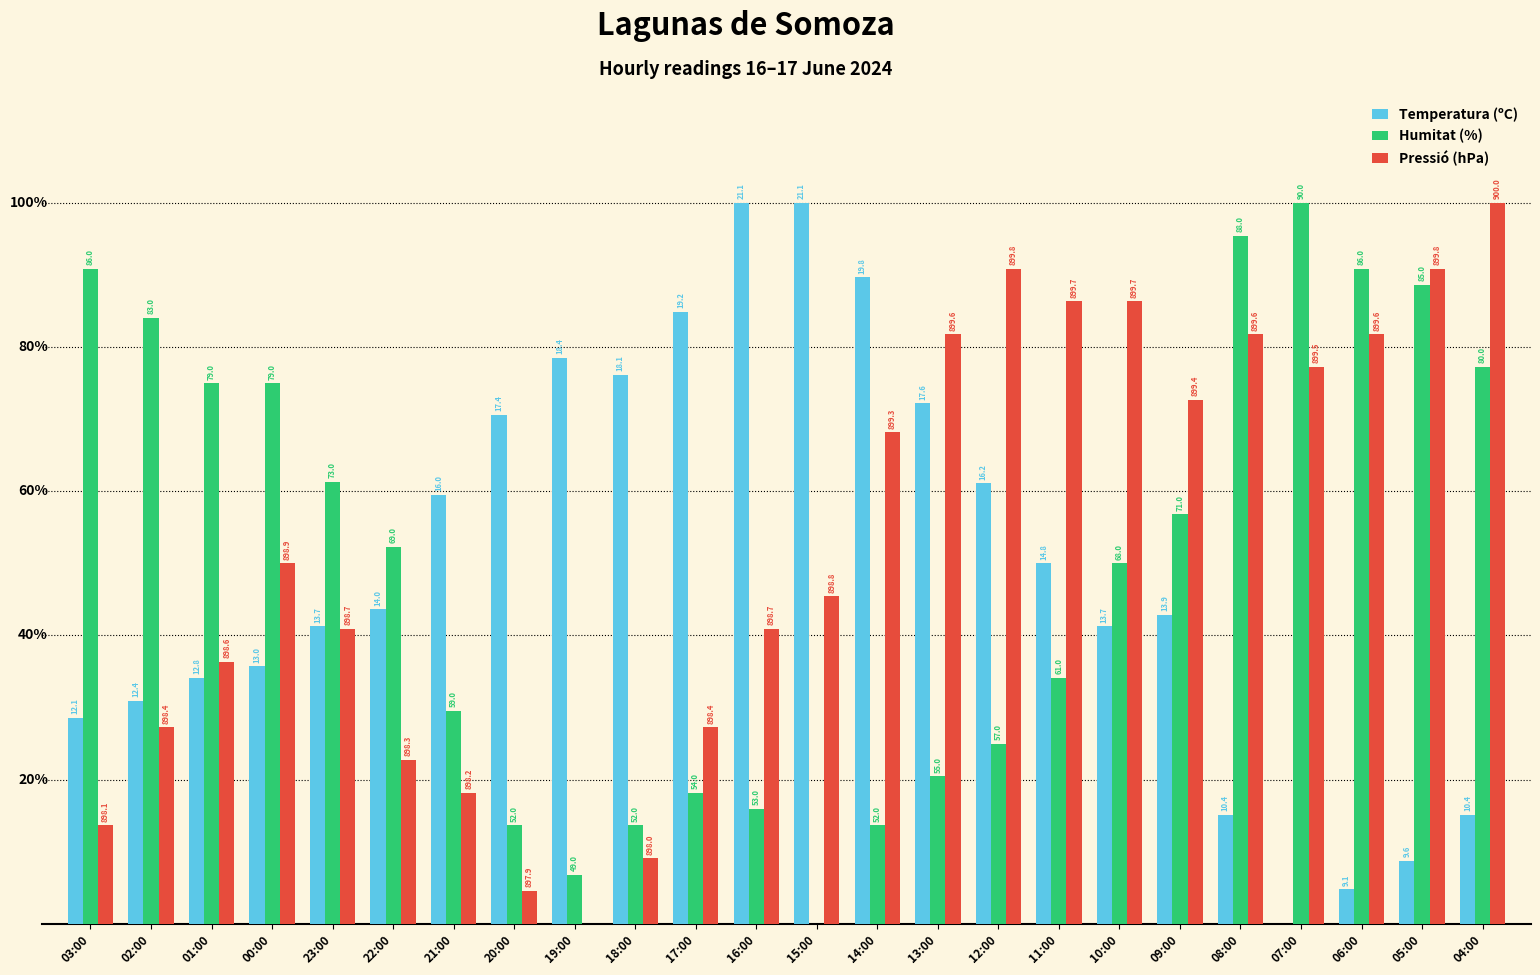

What are all the series names shown in the legend?

Temperatura (ºC), Humitat (%), Pressió (hPa)